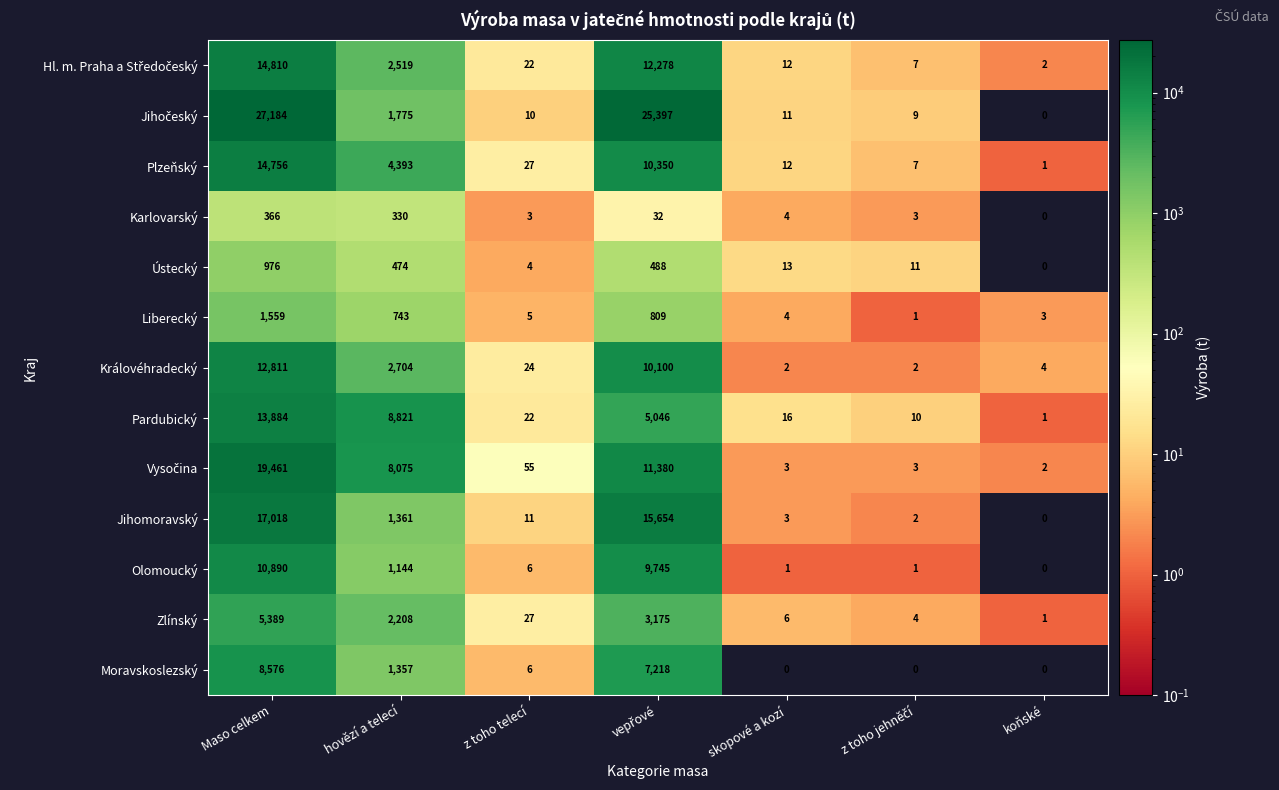

At which category does the chart reach its peak across all series?

Maso celkem